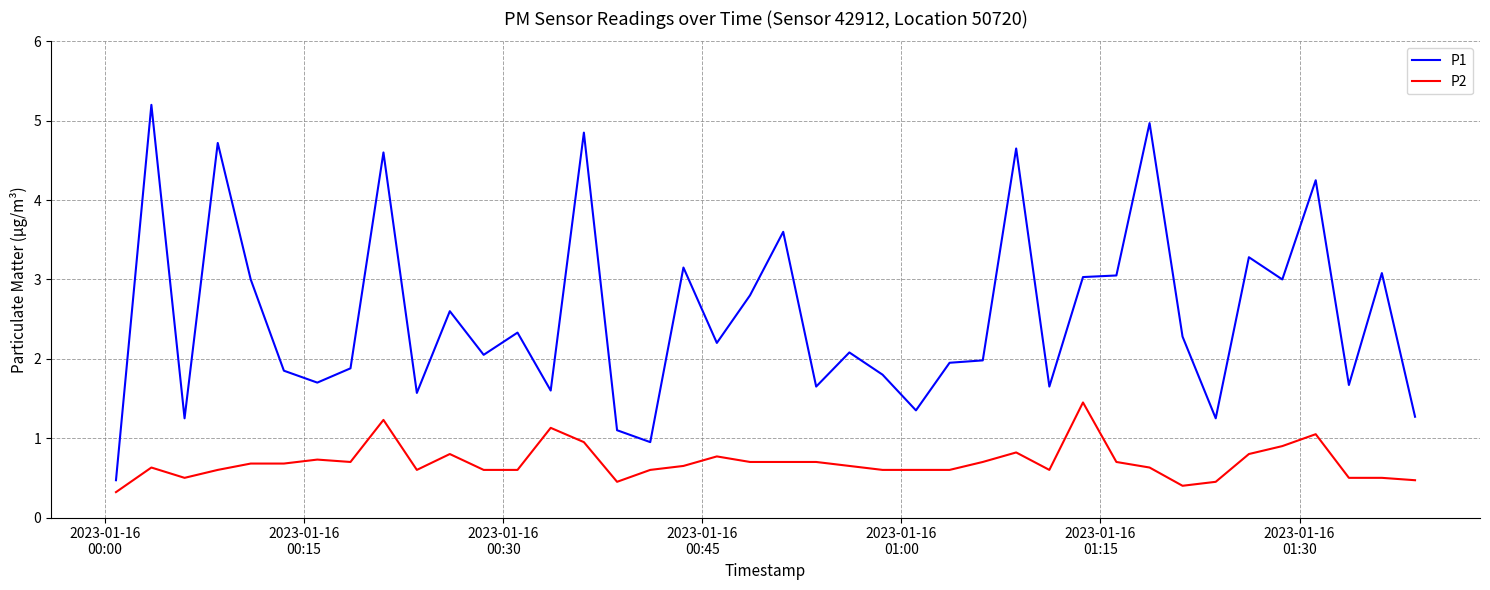

What is the average value of the P1 series?

2.5